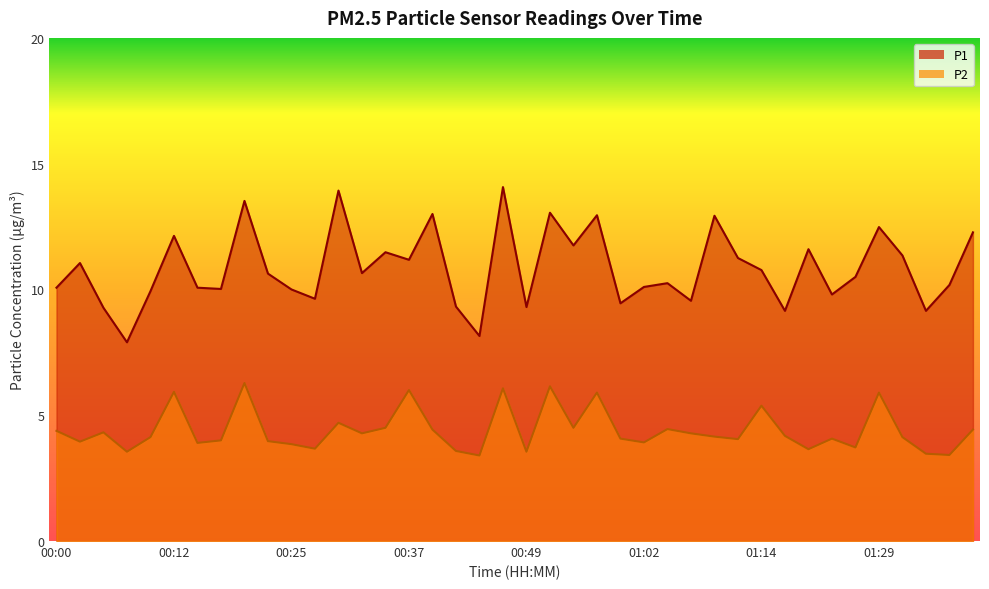

True or false: P1 and P2 cross at least once.

False